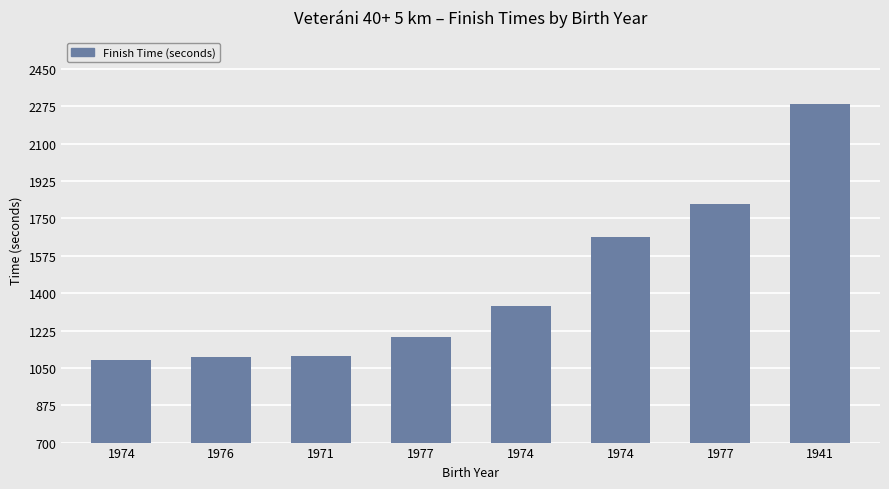

Where is the data nearest to the value 1688?

1974